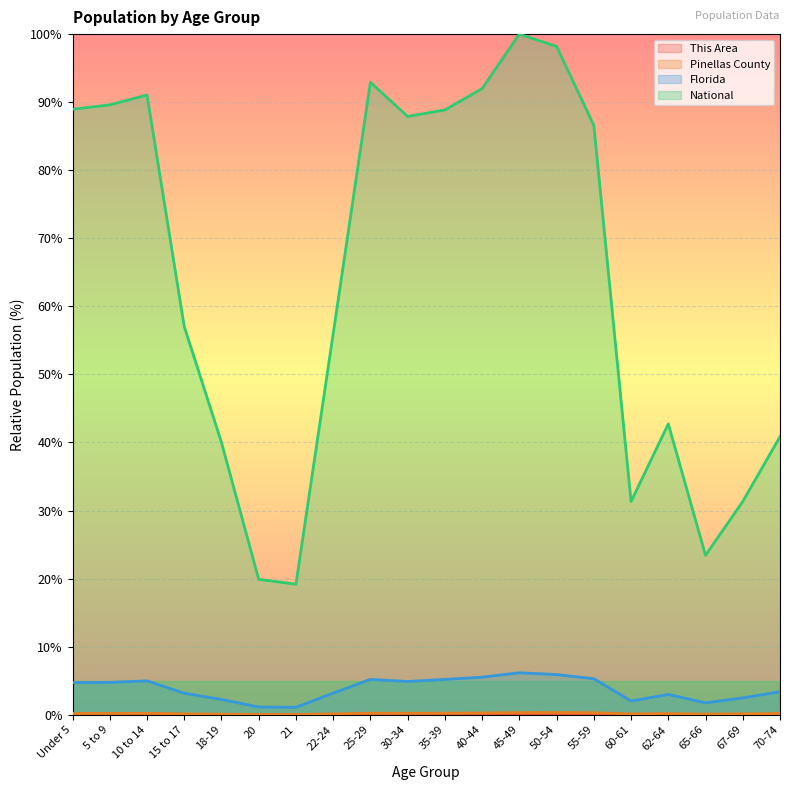

True or false: Florida and Pinellas County cross at least once.

False